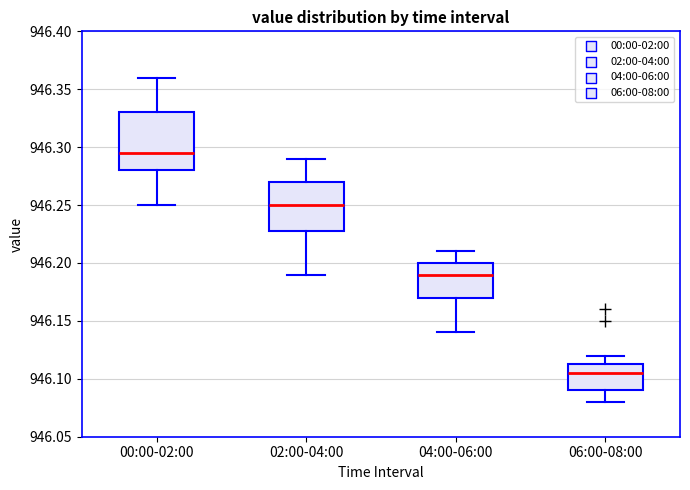

Comparing the boxes themselves (not the whiskers), which one is the tallest?

00:00-02:00